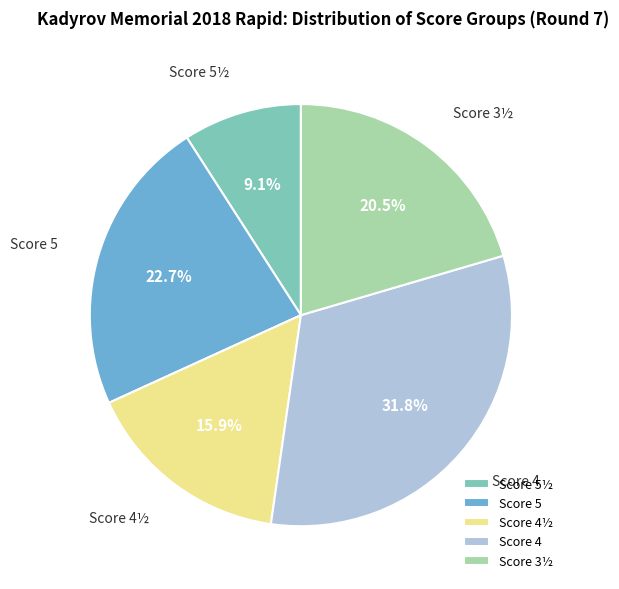

Combined, do Score 4 and Score 5½ account for over 50%?

No